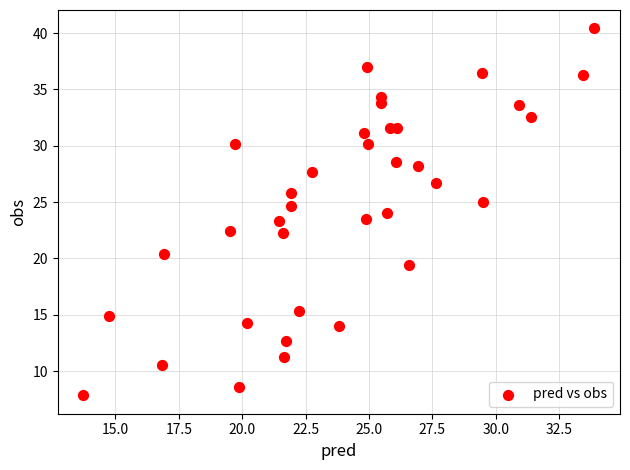

What is the range of Y values (max minus min)?

32.6